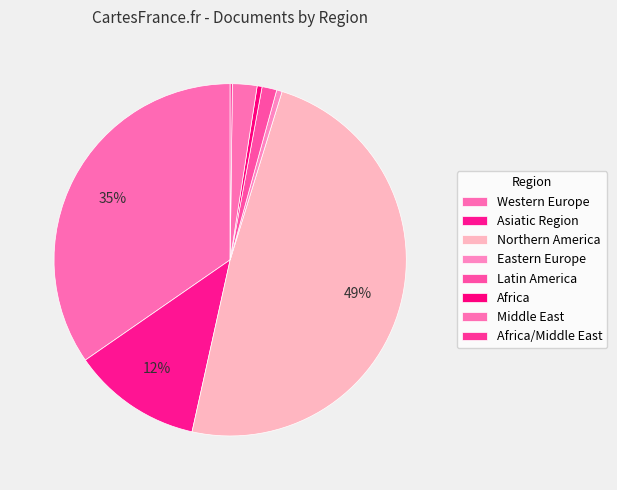

Is the sum of Western Europe and Latin America greater than half?

No